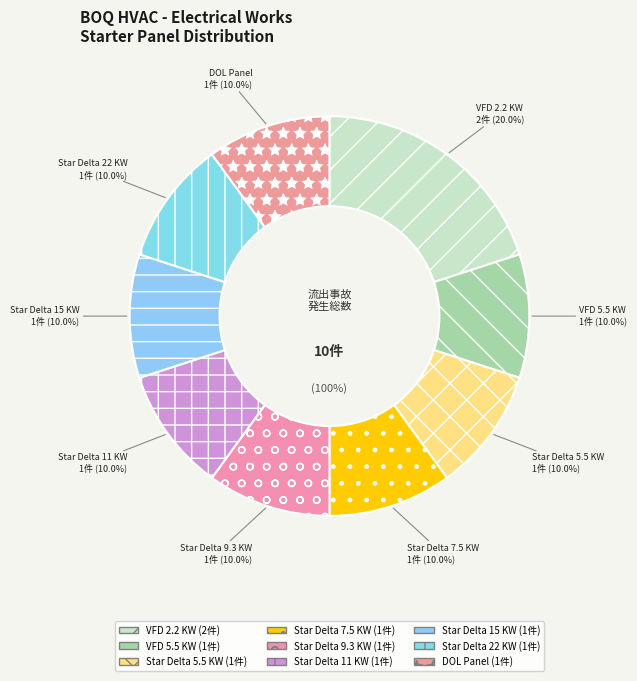

True or false: Star Delta 7.5 KW accounts for 2% of the total.

False